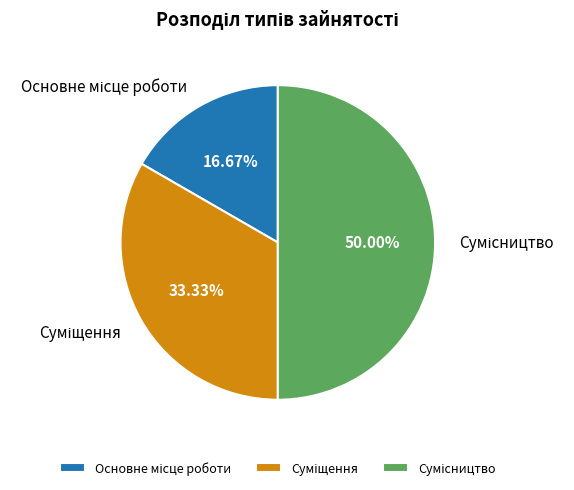

Combined, what portion of the pie is Сумісництво and Суміщення?

83.3%